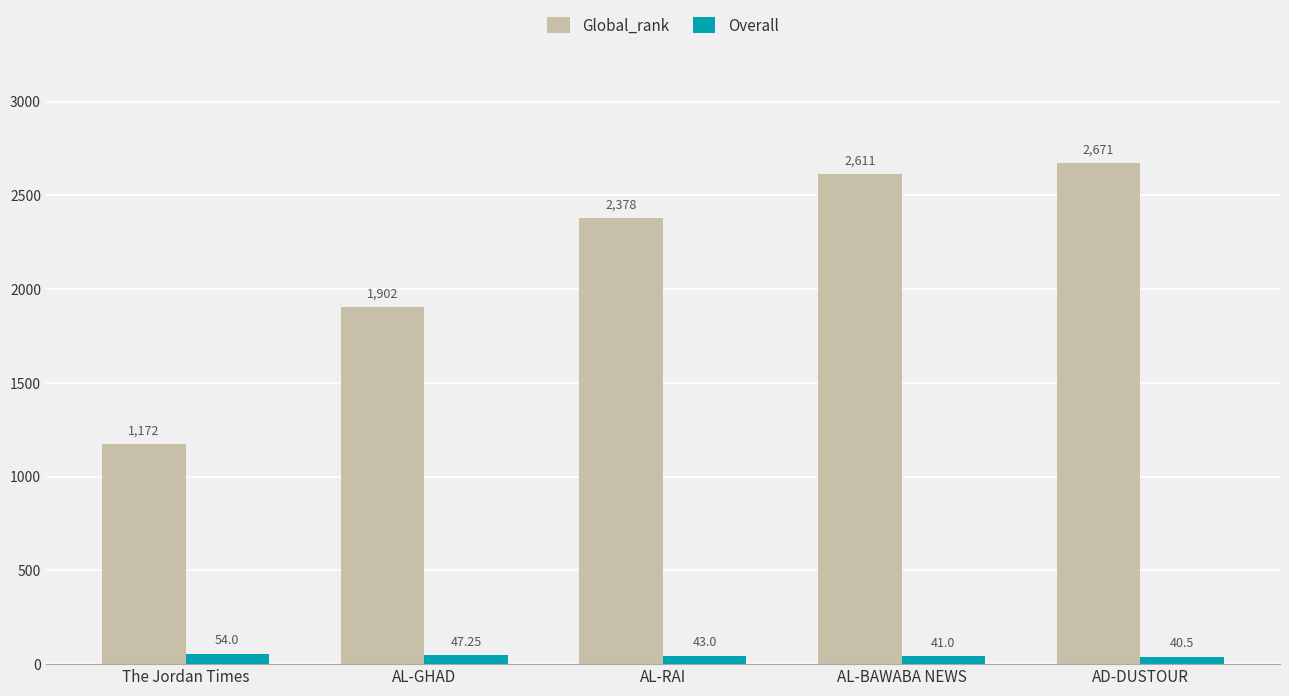

List the series in order of their overall mean, highest first.

Global_rank, Overall